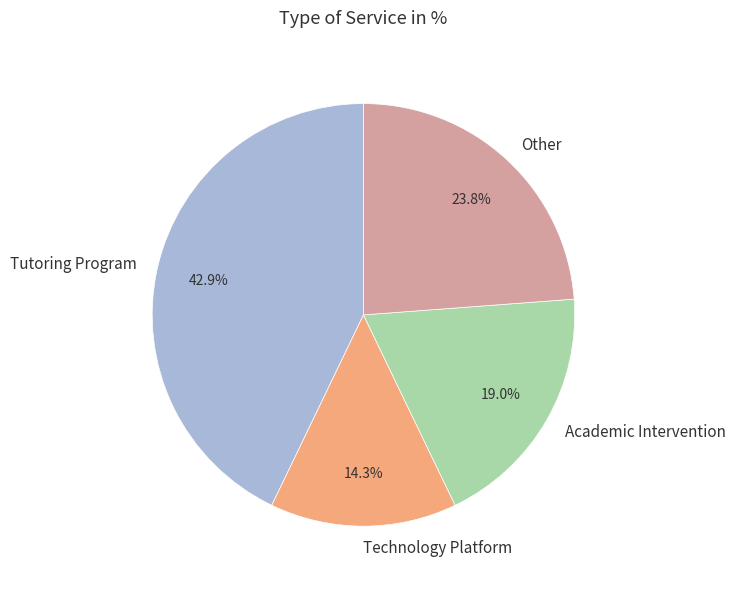

Does Other represent more than half of the total?

No